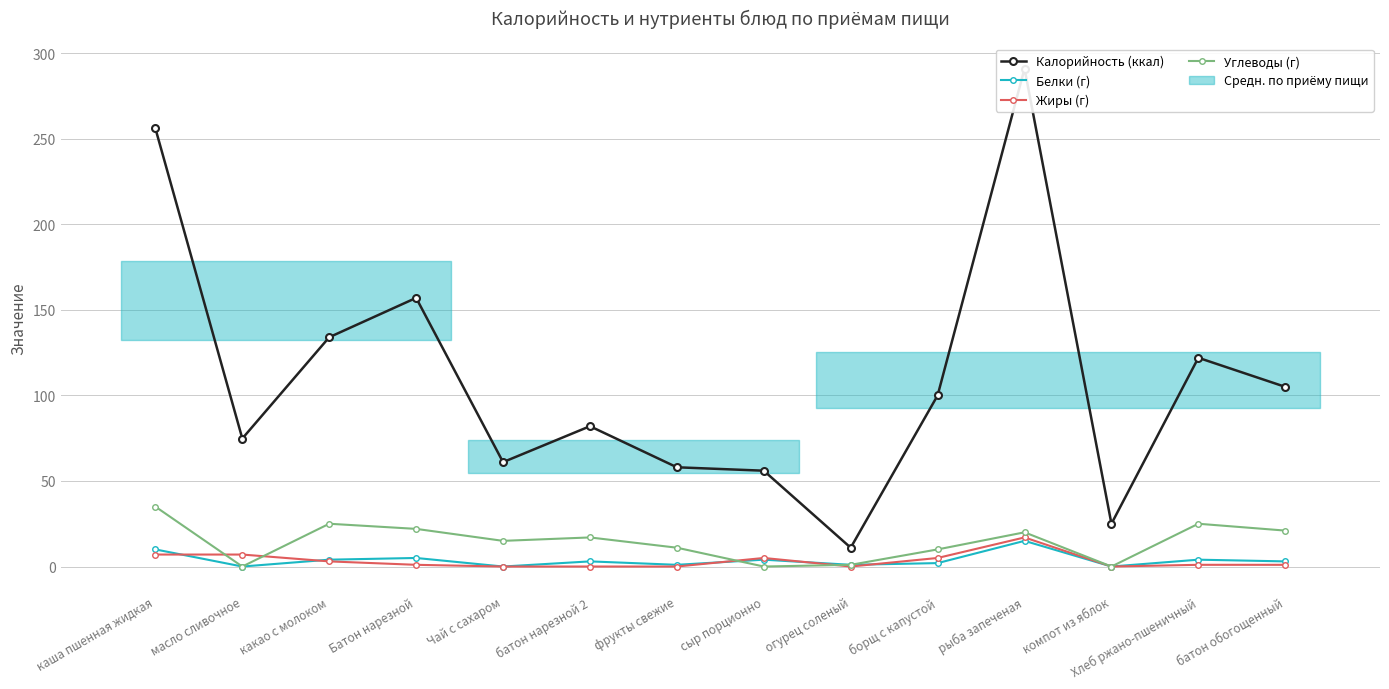

At компот из яблок, list the series in order from largest to smallest.

Калорийность (ккал), Белки (г), Жиры (г), Углеводы (г)